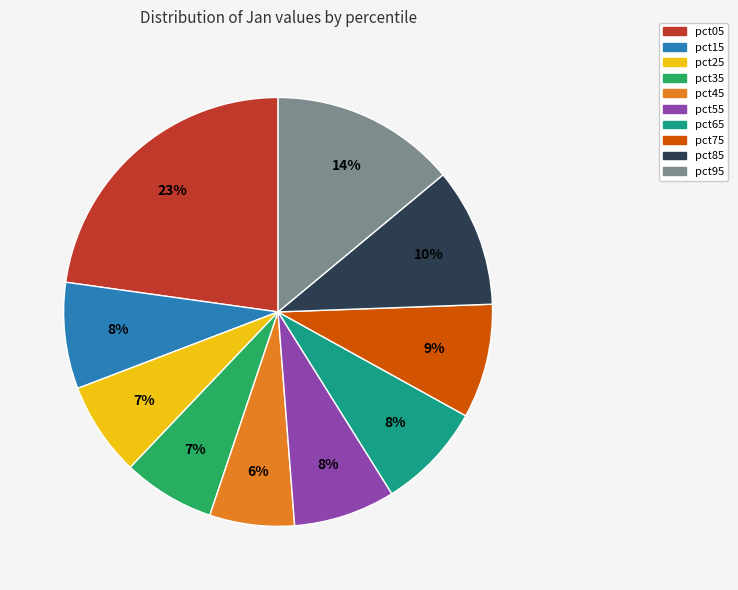

To the nearest percent, what is the combined percentage of pct95 and pct15?

22%